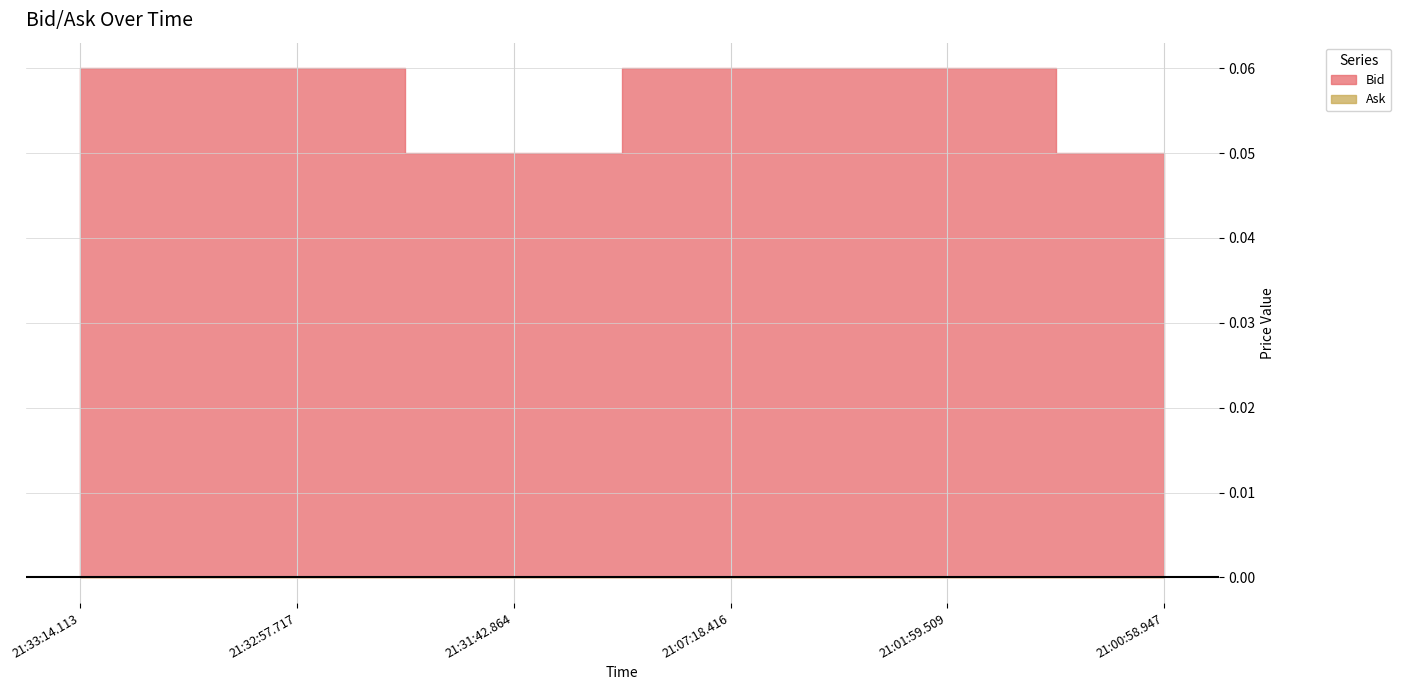

List the labels in order of value, largest first.

21:33:14.113, 21:32:57.717, 21:07:18.416, 21:01:59.509, 21:31:42.864, 21:00:58.947